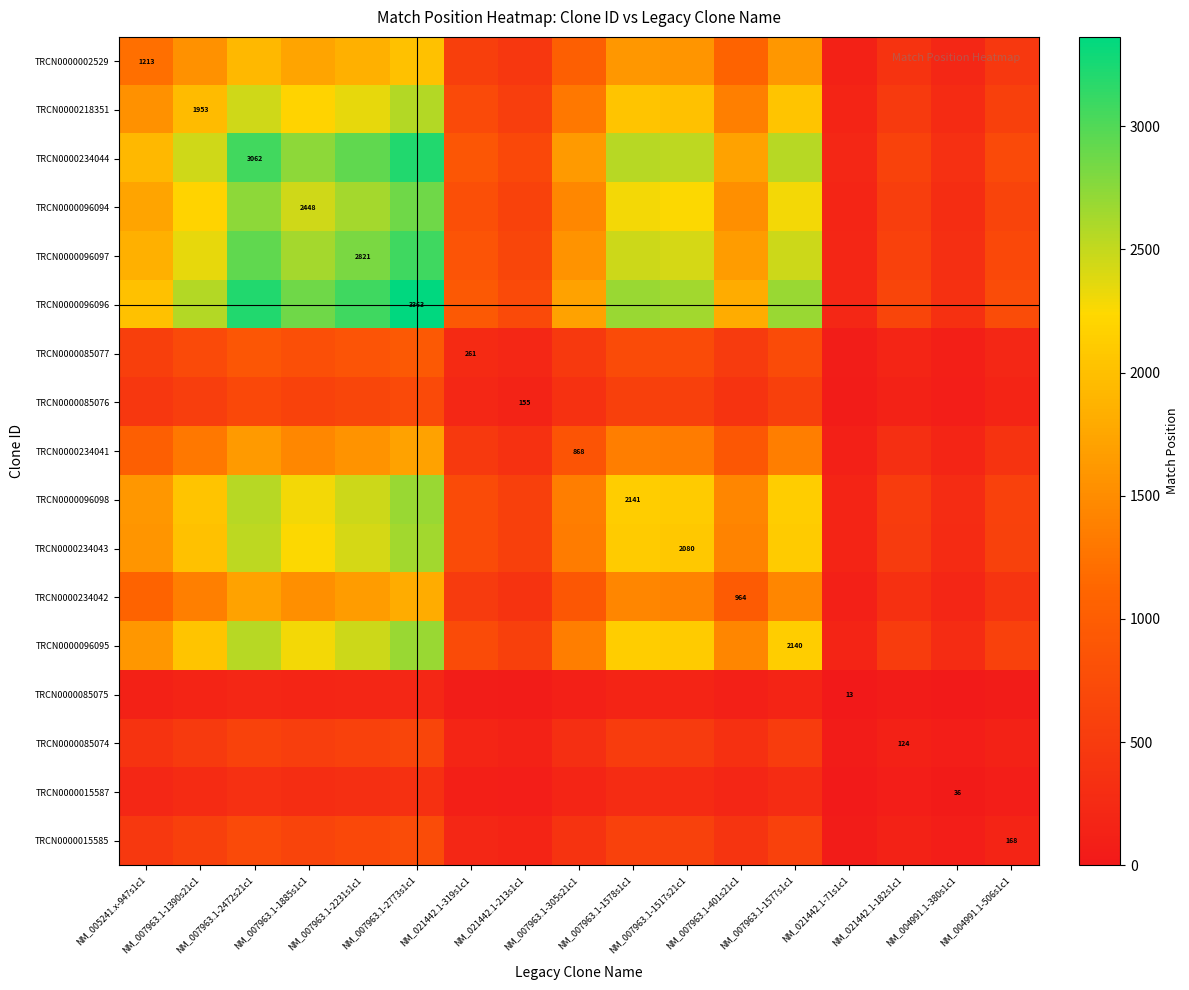

What is the difference between the maximum and minimum values in the TRCN0000096096 series?

3153.9